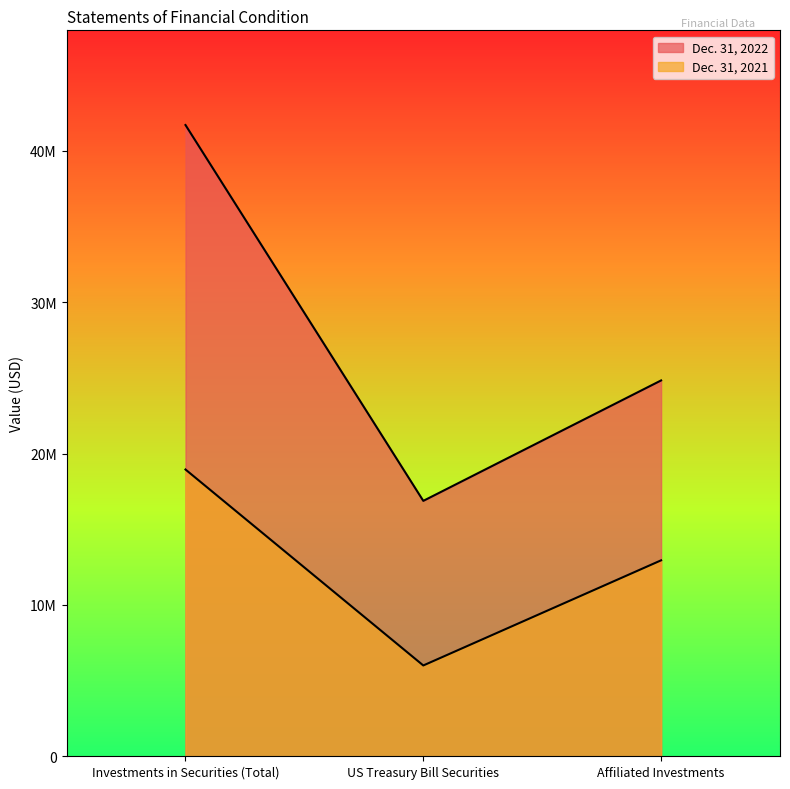

At which category does the chart reach its peak across all series?

Investments in Securities (Total)